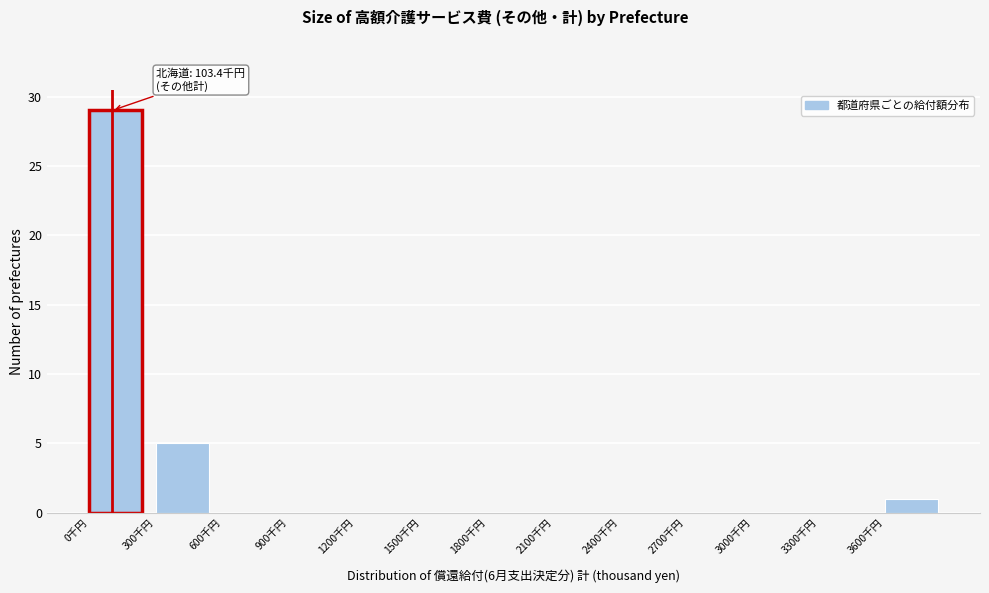

Which range on the x-axis has the tallest bar?

0 to 300